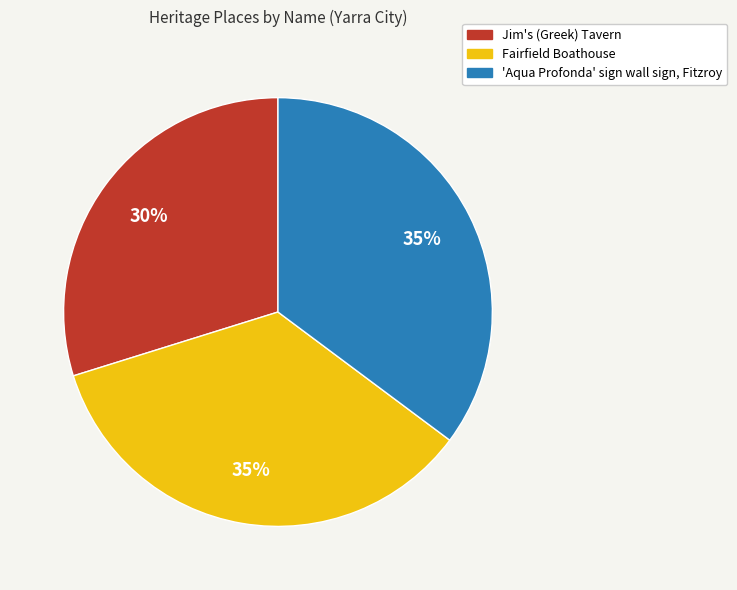

To the nearest percent, what is the combined percentage of 'Aqua Profonda' sign wall sign, Fitzroy and Jim's (Greek) Tavern?

65%